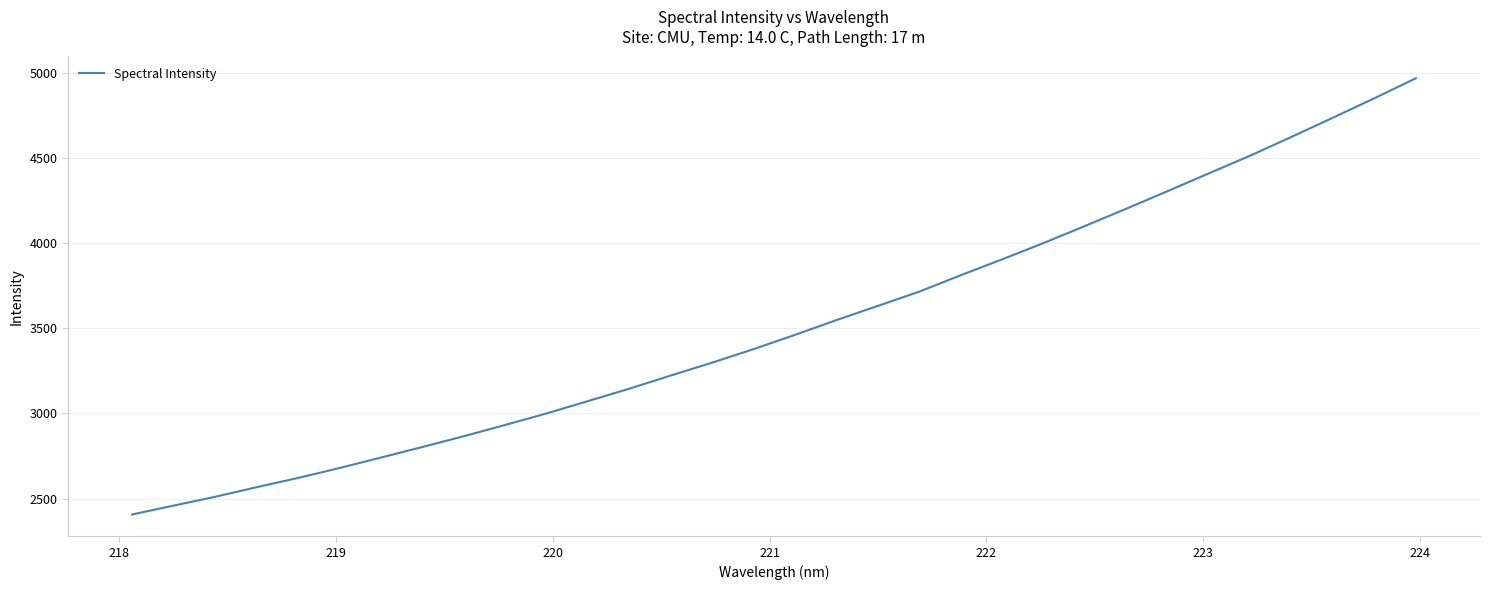

What is the smallest value displayed?

2406.5